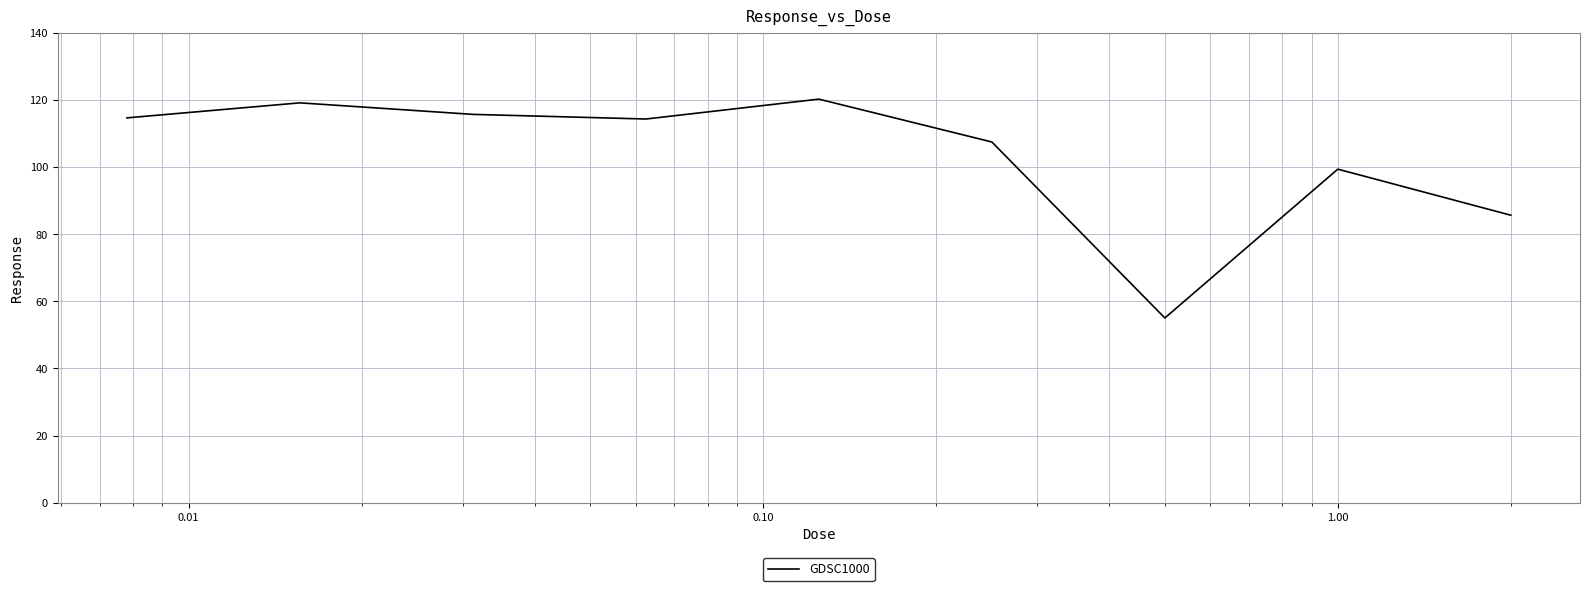

Does the chart display data point markers on the line(s)?

No